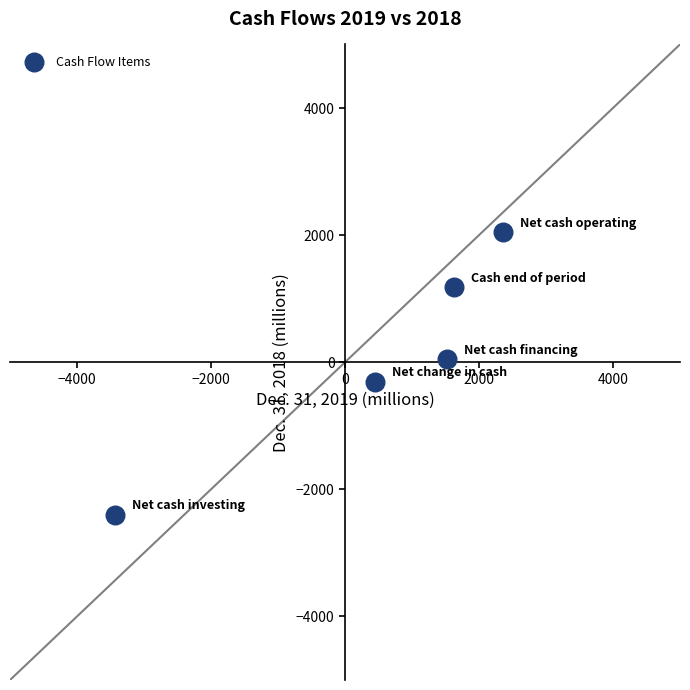

What is the average Y value?

113